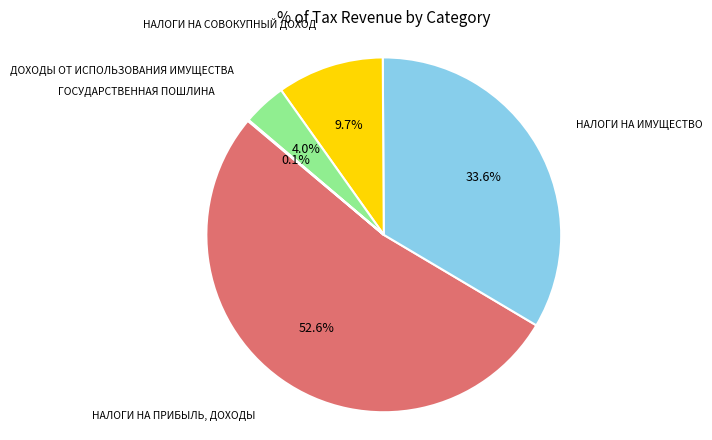

Is there any slice that represents more than half of the pie?

Yes